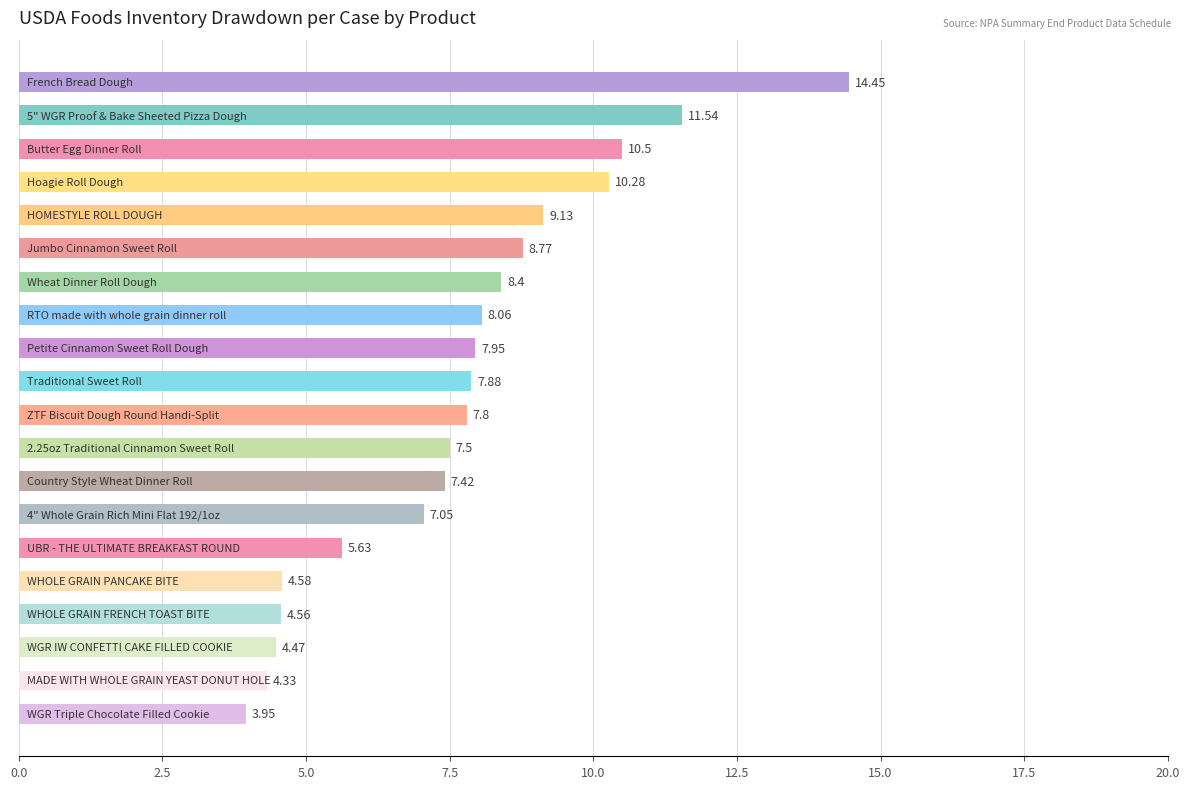

What is the difference between the maximum and minimum values?

10.5